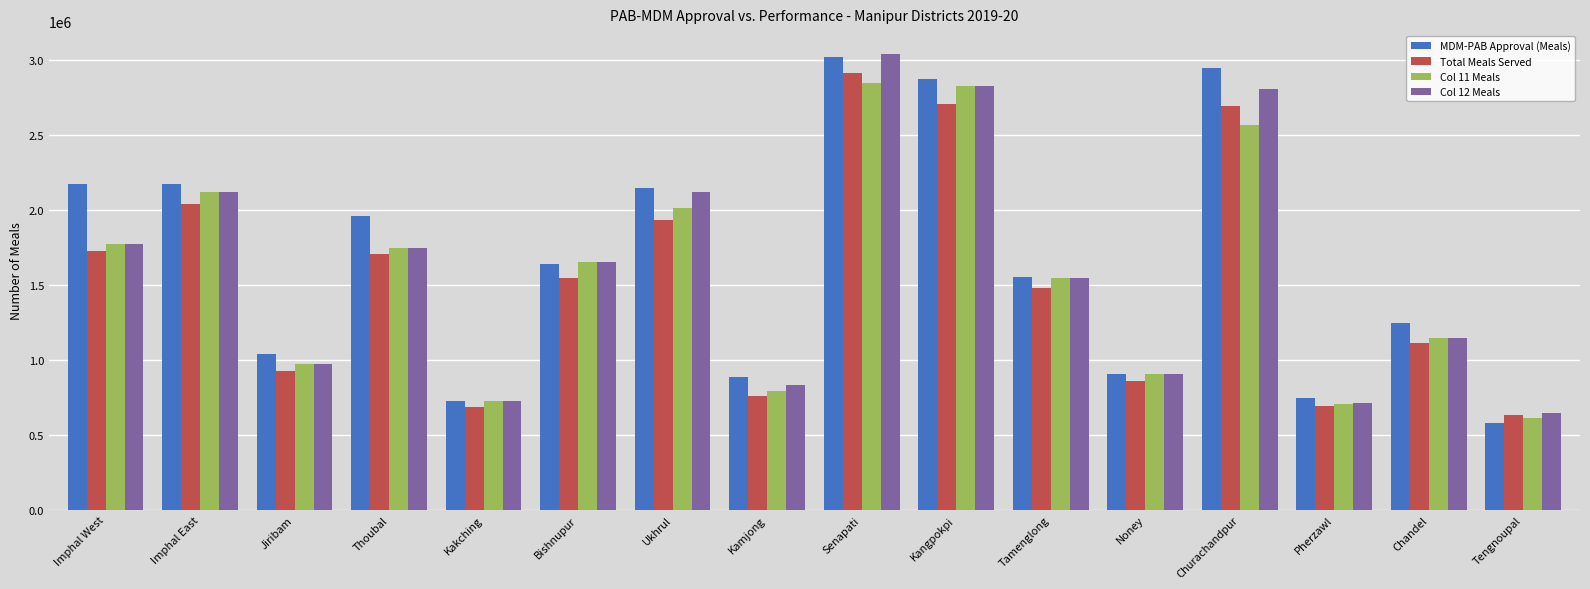

Which category has the lowest value in the Total Meals Served series?

Tengnoupal